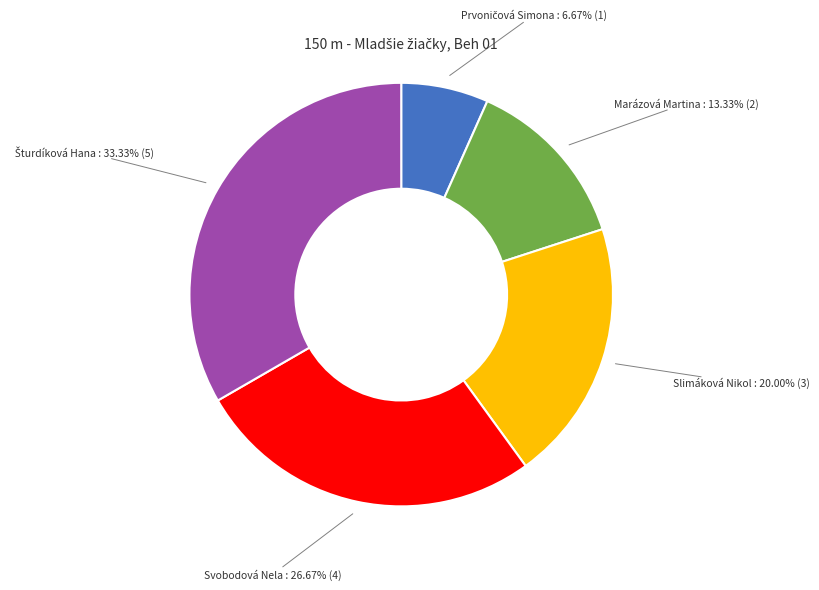

Count the number of slices in the pie.

5